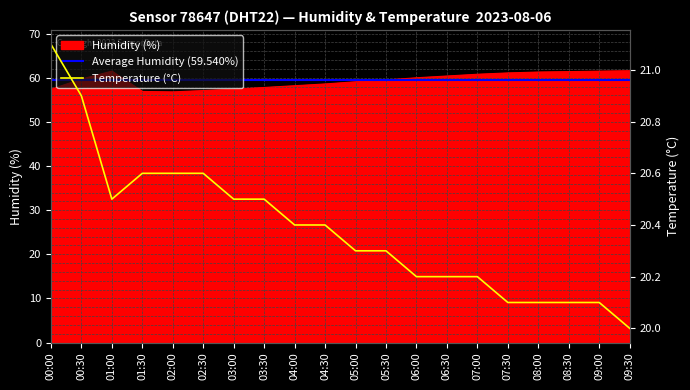

True or false: Humidity (%) and Temperature (°C) cross at least once.

False